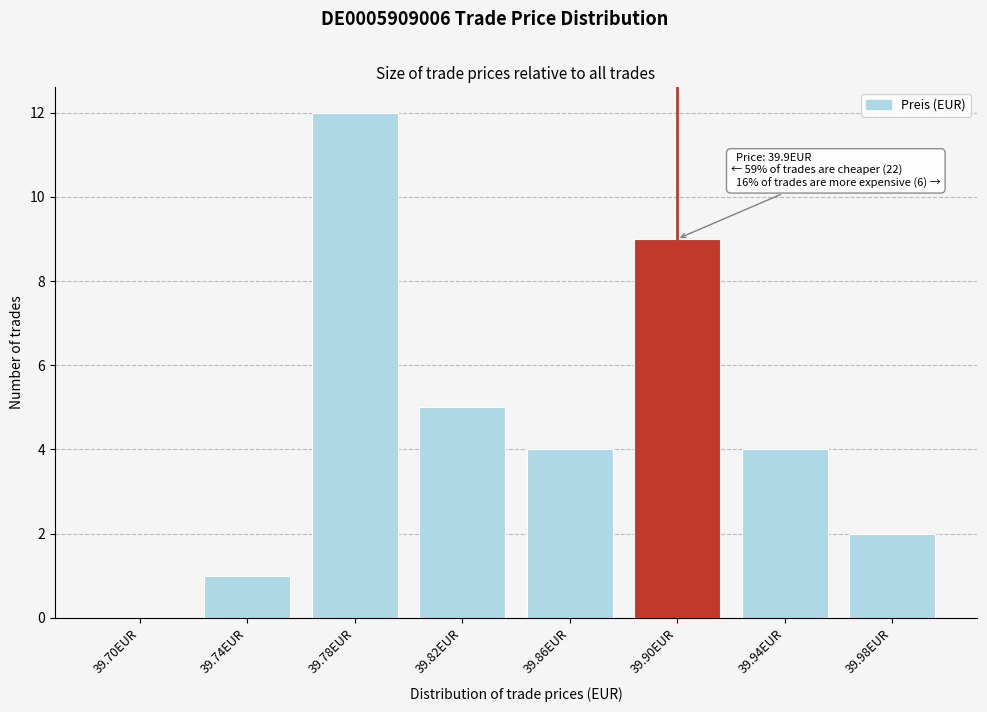

Reading left to right, transcribe all the data shown in this chart.

39.70EUR=0	39.74EUR=1	39.78EUR=12	39.82EUR=5	39.86EUR=4	39.90EUR=9	39.94EUR=4	39.98EUR=2